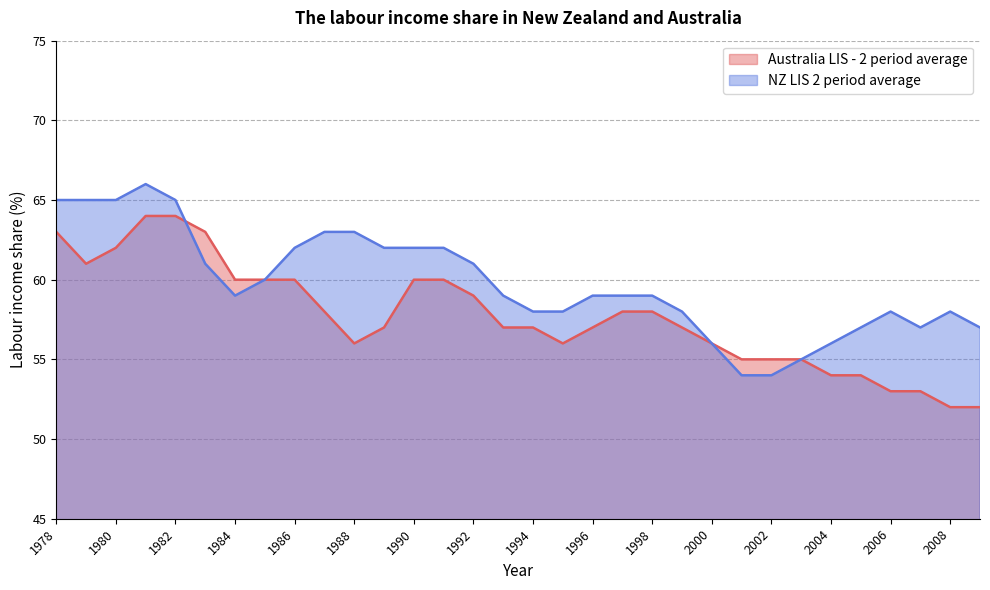

What is the value of the Australia LIS - 2 period average point at the 8th from the left?

60.0